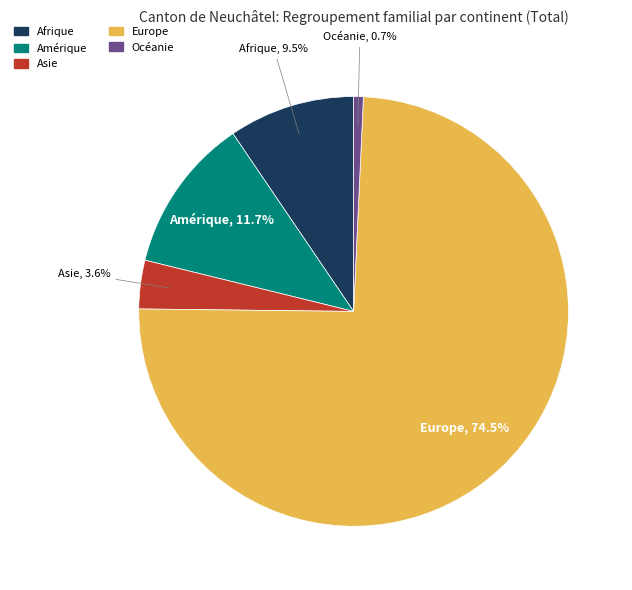

Rank the categories by value from highest to lowest.

Europe, Amérique, Afrique, Asie, Océanie